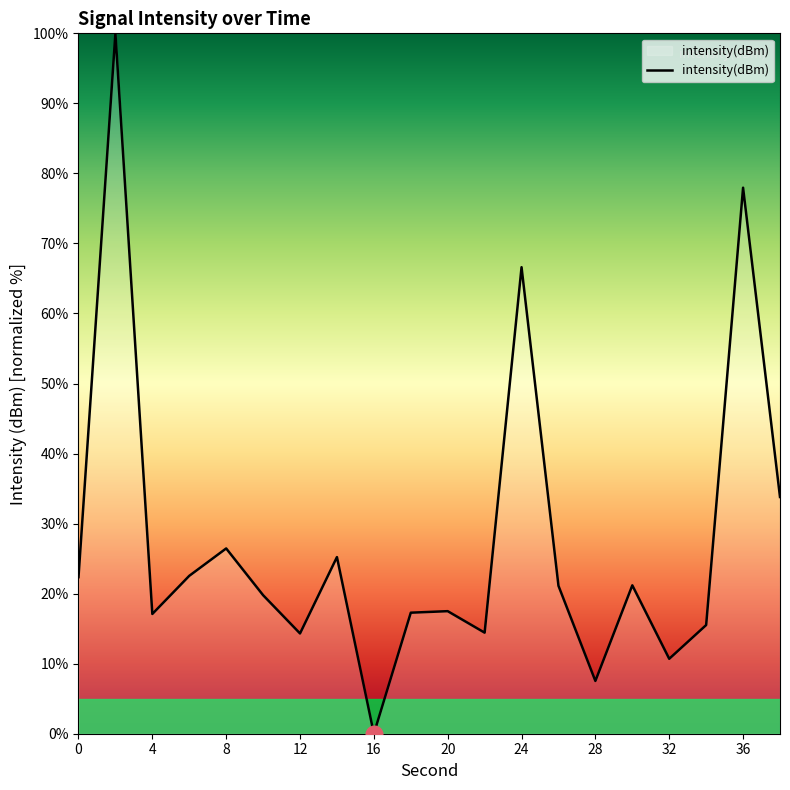

What is the maximum value shown in the chart?

100.0